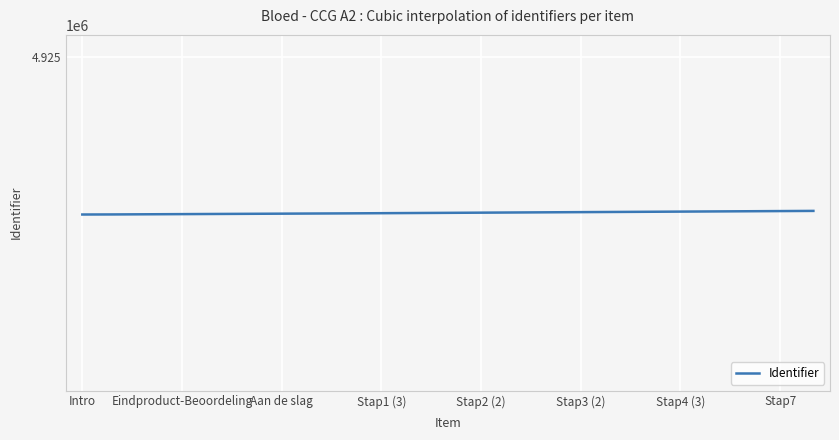

True or false: the data has more than 0 interior local peaks.

False